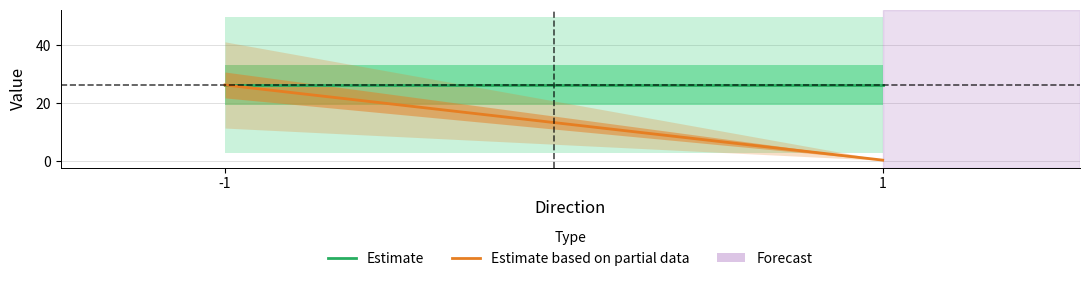

Which series has the largest total across all categories?

Estimate